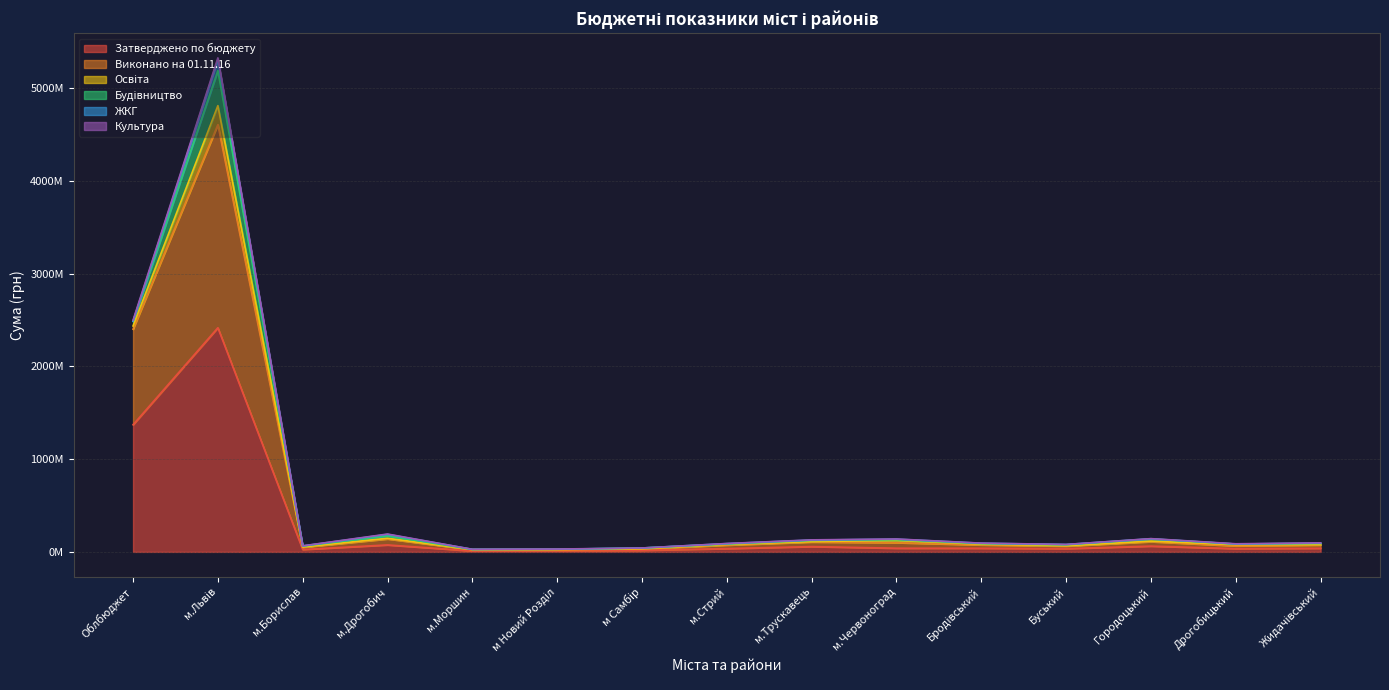

What is the label of the 15th point from the left?

Жидачівський